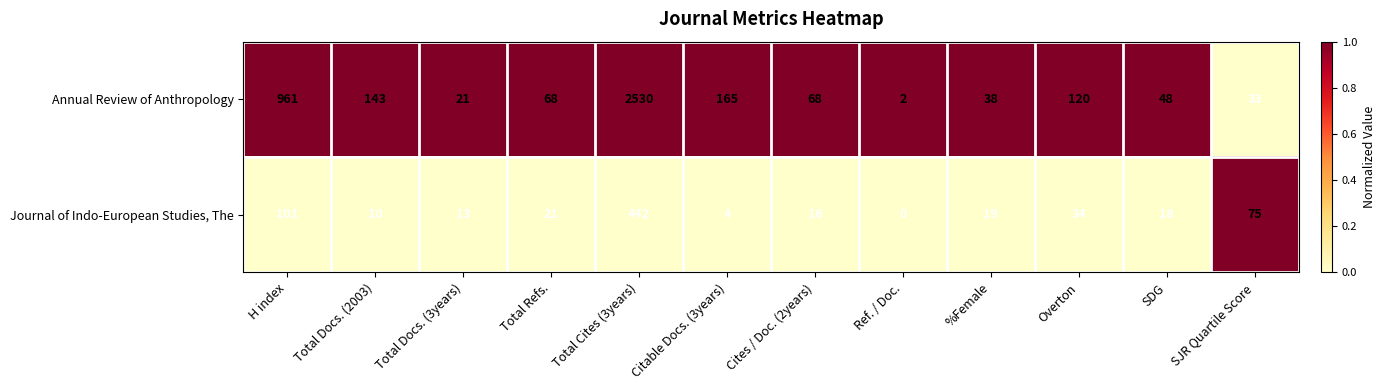

Reading left to right, what are all the values shown in this chart?

Annual Review of Anthropology: H index=961	Total Docs. (2003)=143	Total Docs. (3years)=21	Total Refs.=68	Total Cites (3years)=2530	Citable Docs. (3years)=165	Cites / Doc. (2years)=68	Ref. / Doc.=2	%Female=38	Overton=120	SDG=48	SJR Quartile Score=33
Journal of Indo-European Studies, The: H index=101	Total Docs. (2003)=10	Total Docs. (3years)=13	Total Refs.=21	Total Cites (3years)=442	Citable Docs. (3years)=4	Cites / Doc. (2years)=16	Ref. / Doc.=0	%Female=19	Overton=34	SDG=18	SJR Quartile Score=75